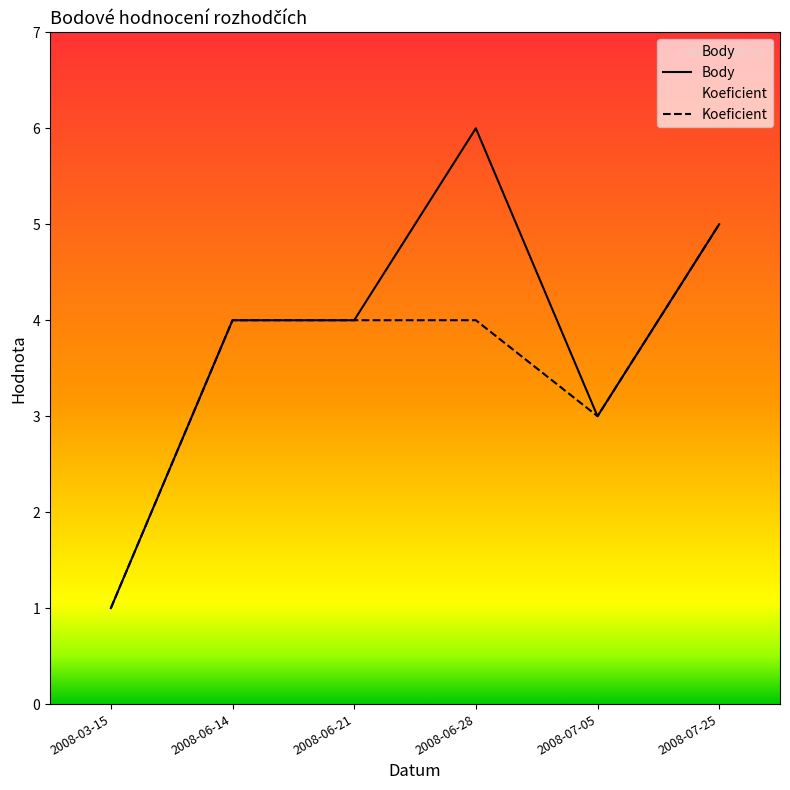

Does the chart have visible grid lines?

No